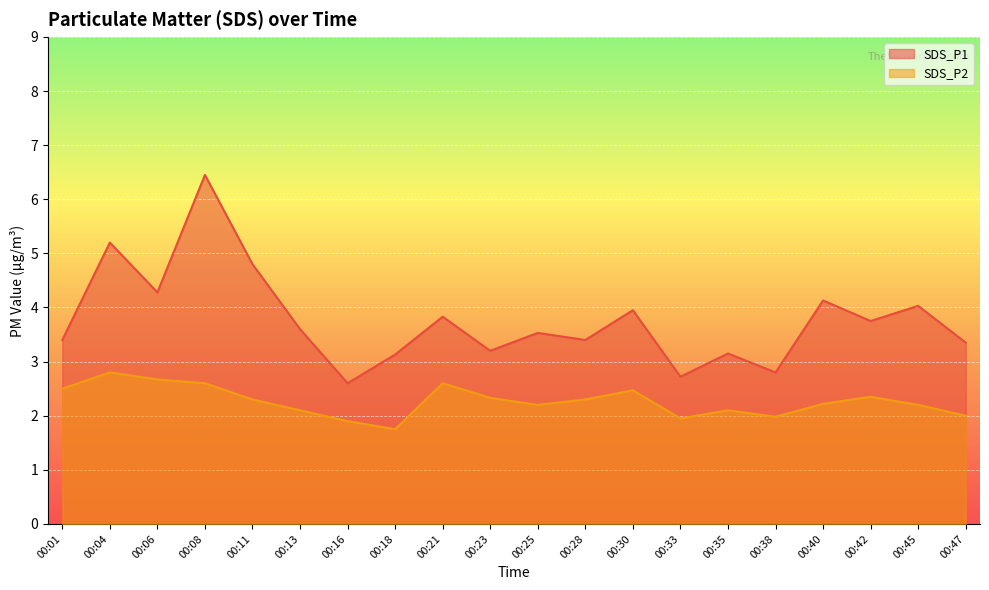

Between 00:25 and 00:28, which is larger?

00:25